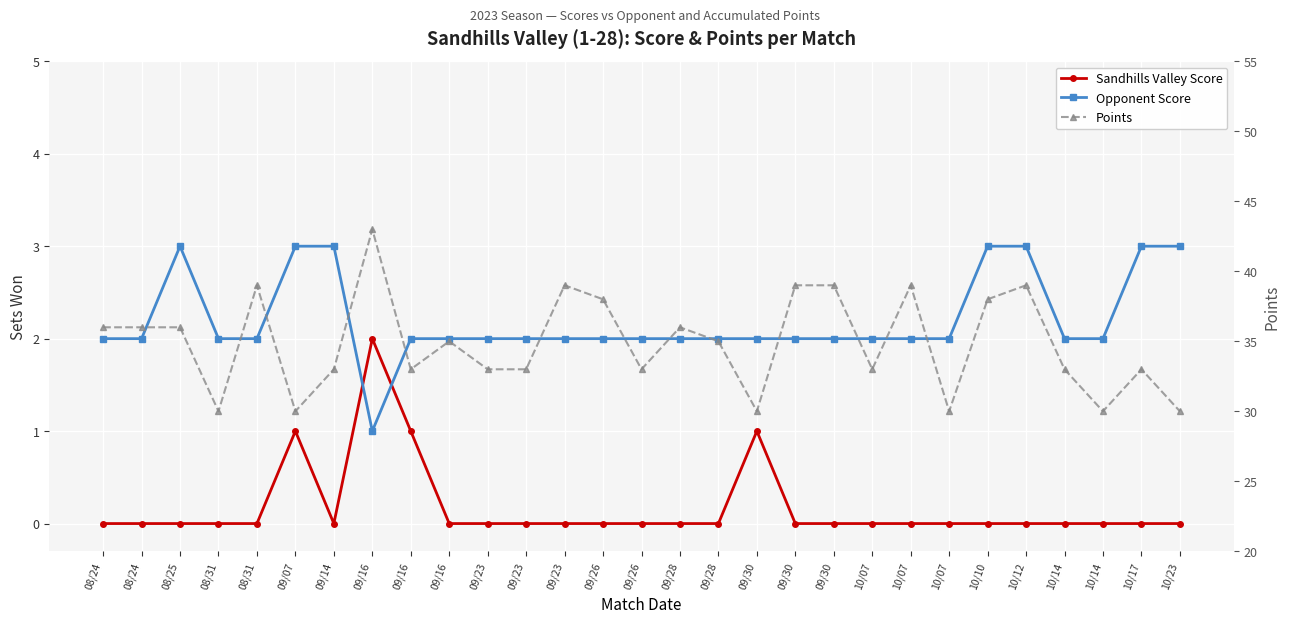

In Sandhills Valley Score, how many points are lower than both neighbors (excluding endpoints)?

1